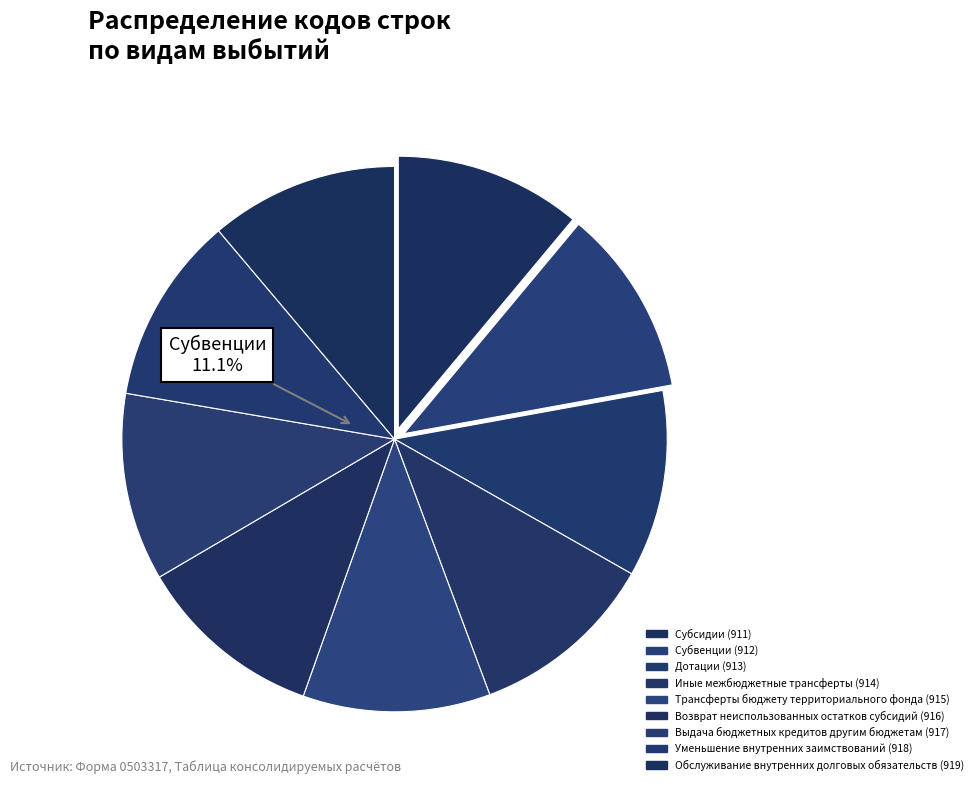

Which category has the biggest portion of the pie?

Обслуживание внутренних долговых обязательств